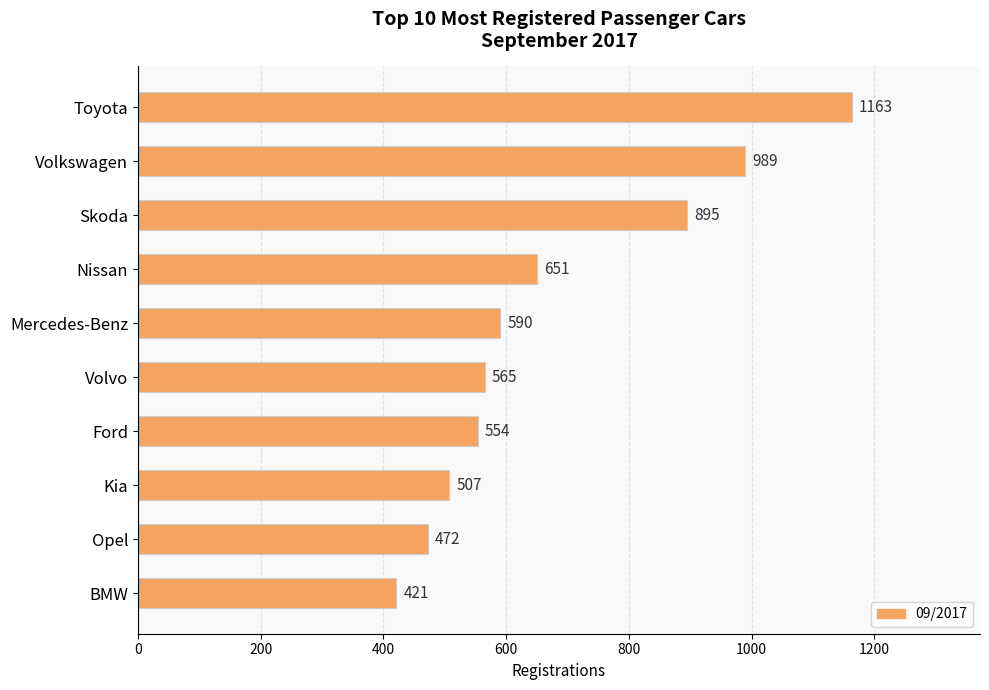

Reading top to bottom, what are all the values shown in this chart?

1163	989	895	651	590	565	554	507	472	421